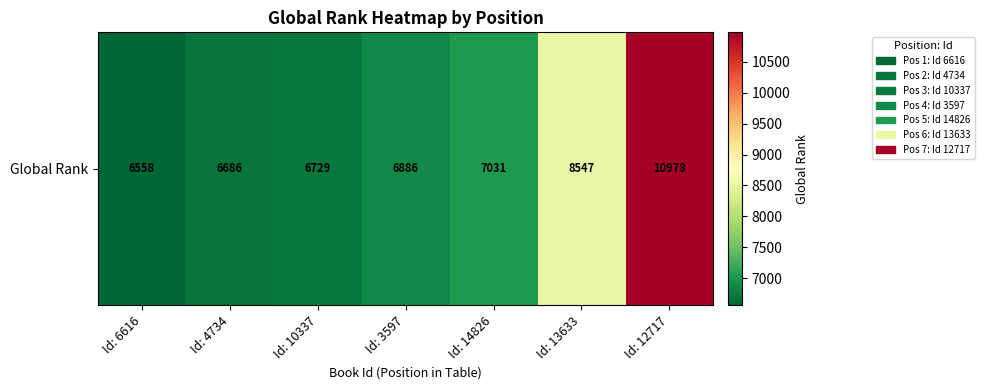

Where does the data first go above 6886?

Id: 14826